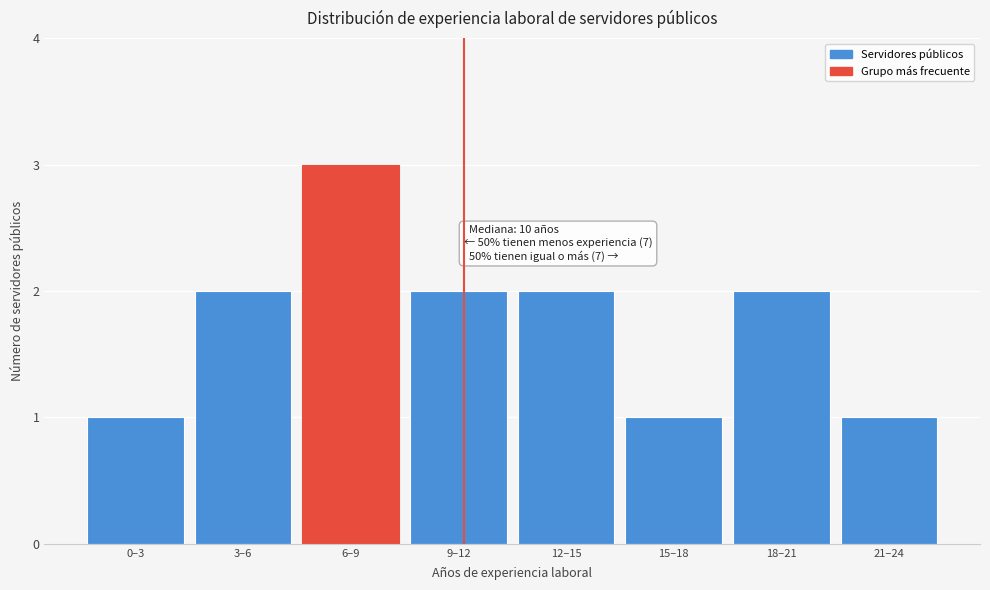

Reading left to right, extract all data points from this chart.

0–3=1	3–6=2	6–9=3	9–12=2	12–15=2	15–18=1	18–21=2	21–24=1